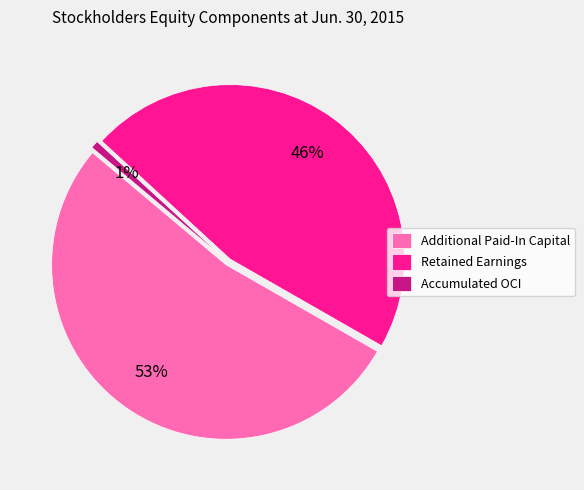

The Common Stock (Jun. 30, 2015) slice represents 12% of the pie. True or false?

False